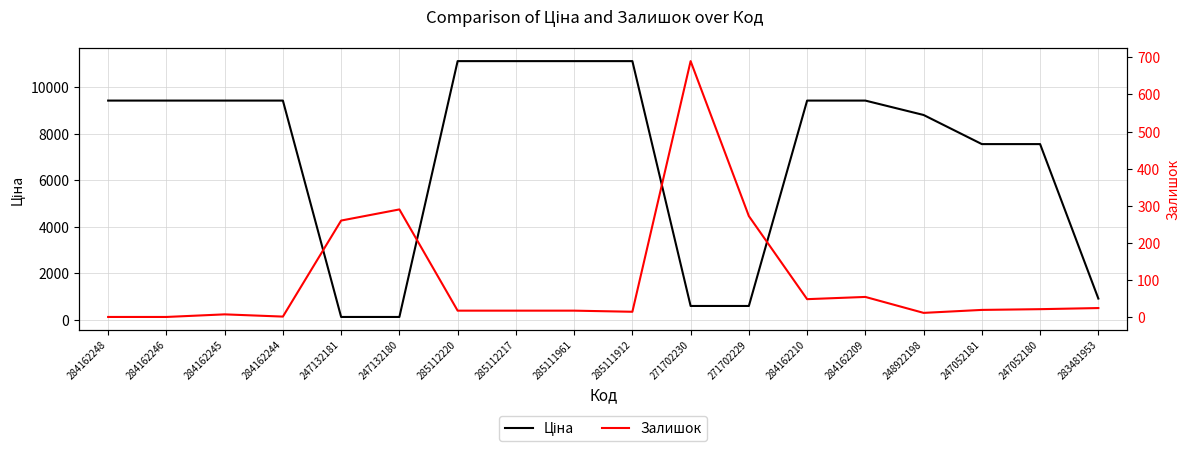

Reading left to right, extract all data points from this chart.

Ціна: 9416.9	9416.9	9416.9	9416.9	113.3	113.3	11113.6	11113.6	11113.6	11113.6	586.0	586.0	9416.9	9416.9	8797.6	7545.9	7545.9	904.3
Залишок: 0.0	0.0	7.0	1.0	260.0	290.0	17.0	17.0	17.0	14.0	690.0	272.0	48.0	54.0	11.0	19.0	21.0	24.0